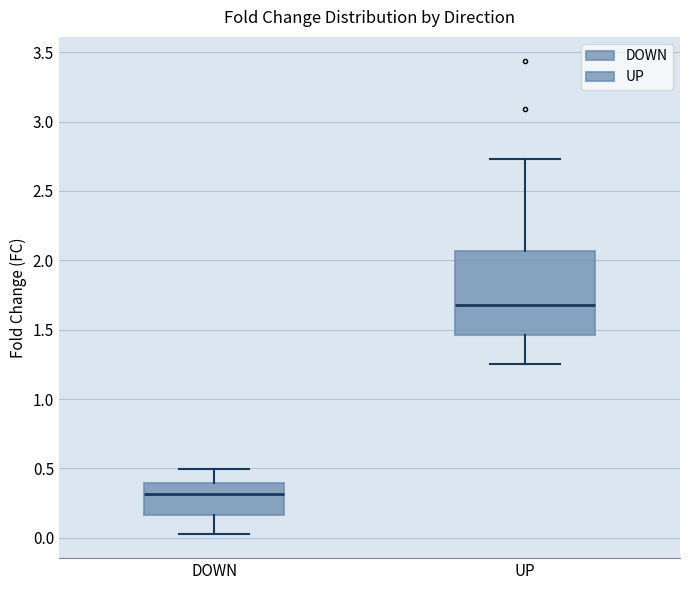

Reading left to right, transcribe this box plot: for each box, give where its median line is, the range the box spans, and where its two whiskers end, as read against the y-axis. The values are not printed on the chart, so give them approximately, as read against the axis.

DOWN: median 0.30, box 0.15 to 0.40, whiskers 0.00 to 0.50
UP: median 1.70, box 1.45 to 2.05, whiskers 1.25 to 2.75